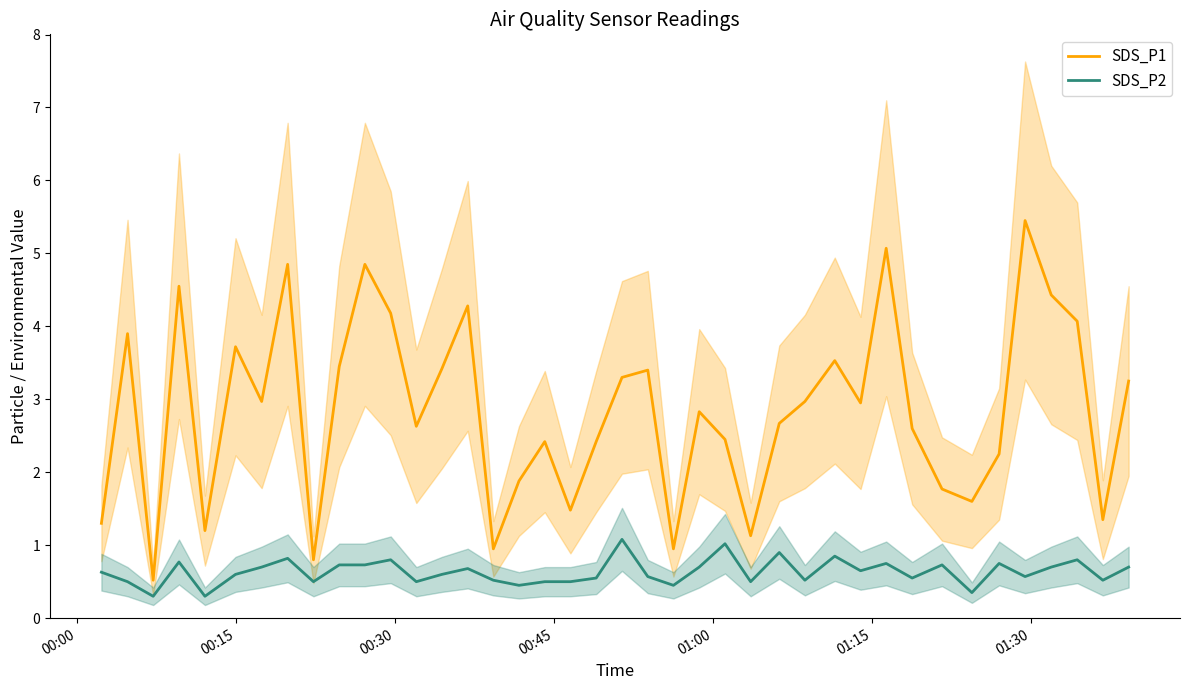

What is the difference between the maximum and minimum values in the SDS_P1 series?

4.9